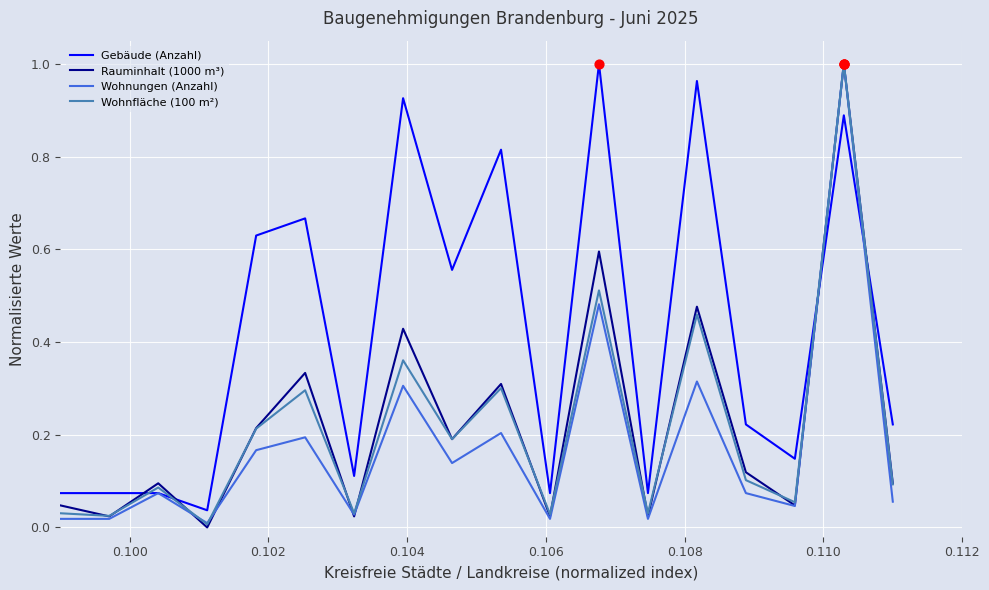

True or false: Wohnfläche (100 m²) and Gebäude (Anzahl) intersect in this chart.

True